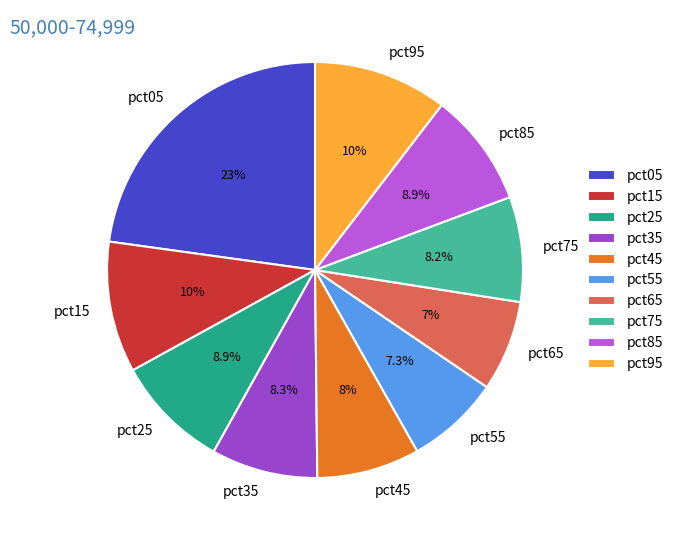

What percentage is the pct75 slice, to the nearest percent?

8%